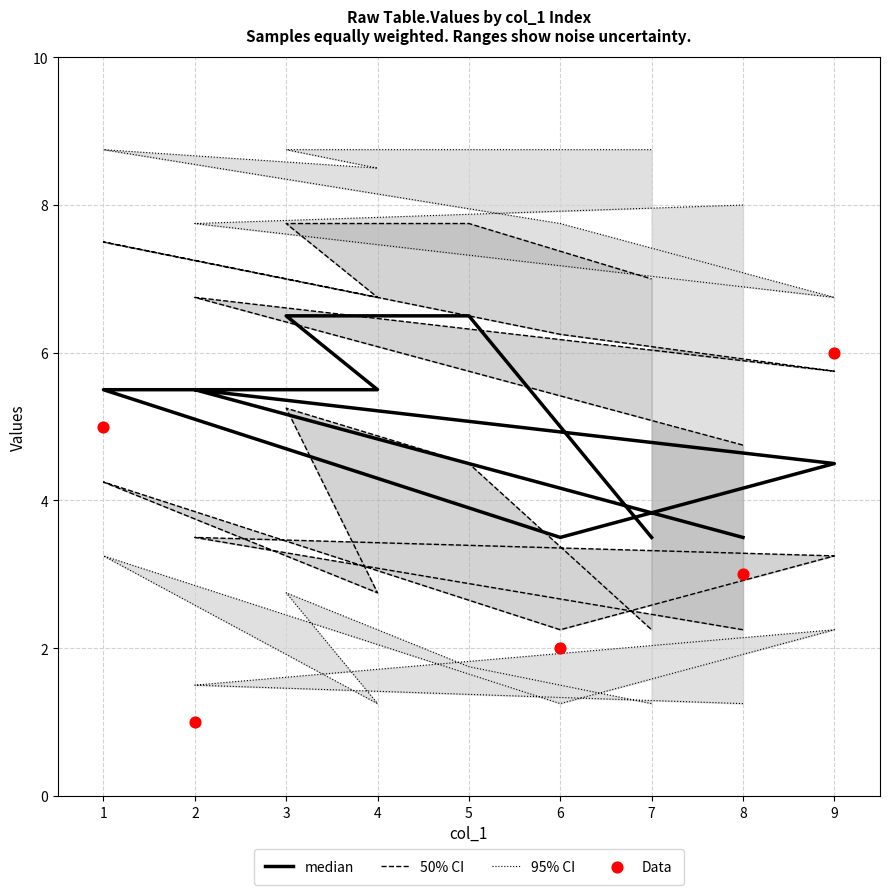

At which category is the sum across all series the highest?

3